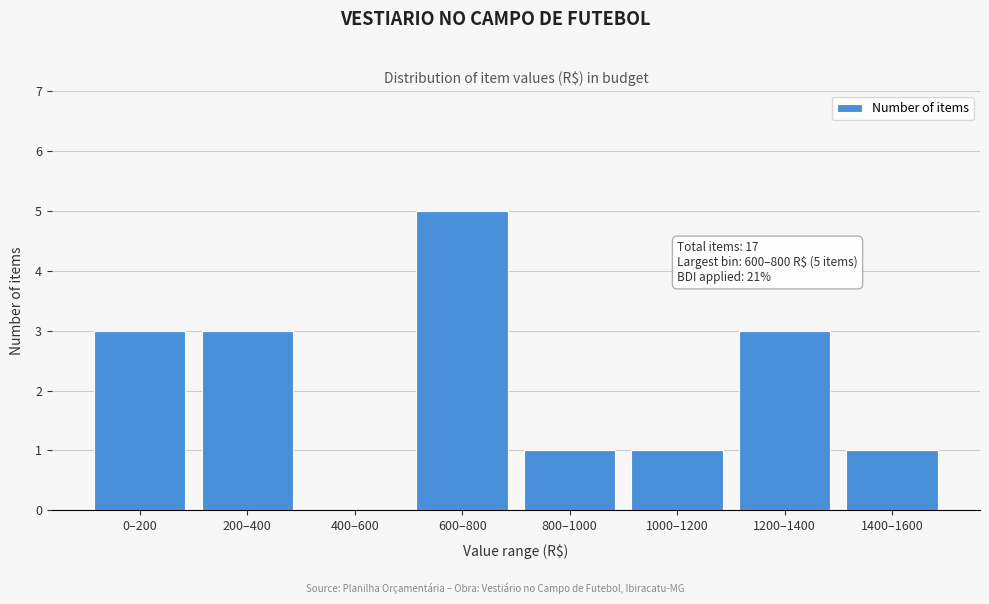

Reading left to right, list all the values displayed in this chart.

0–200=3	200–400=3	400–600=0	600–800=5	800–1000=1	1000–1200=1	1200–1400=3	1400–1600=1